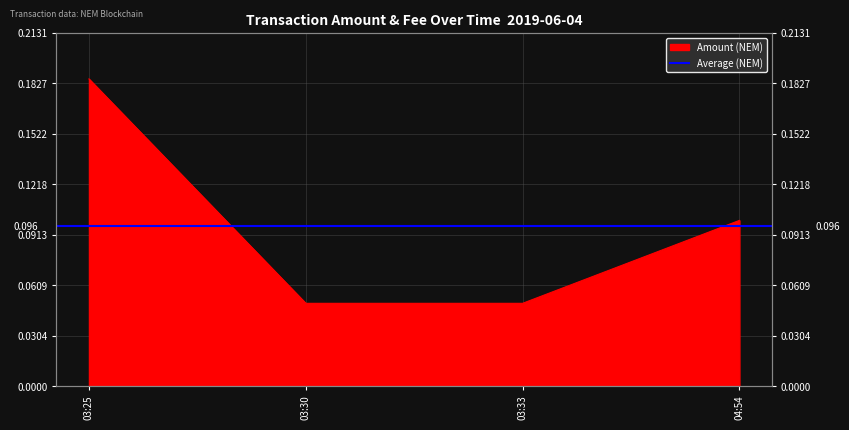

What is the change in value from 03:25 to 03:33?

-0.1